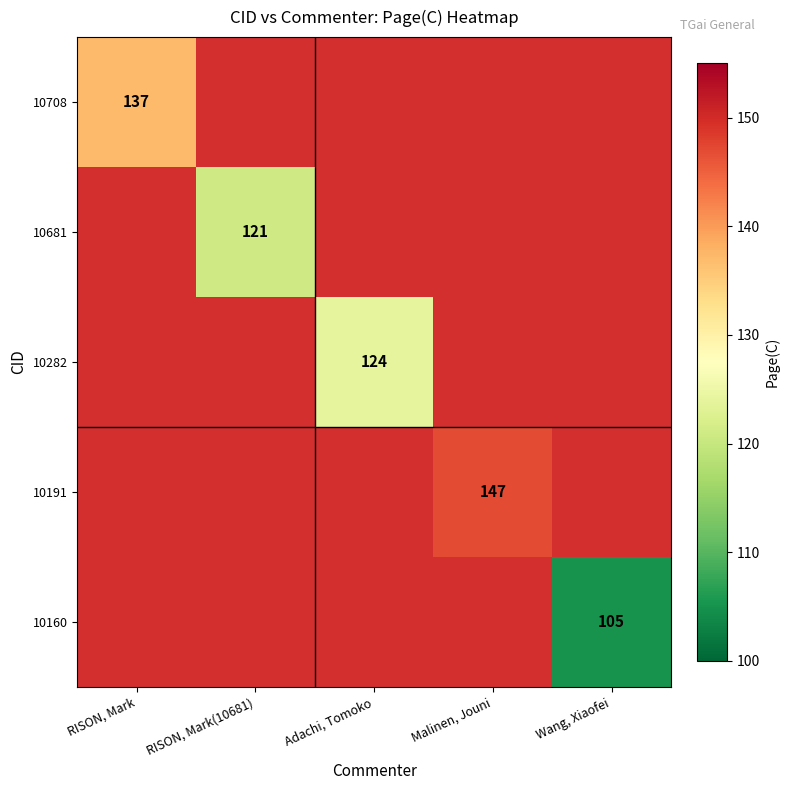

The value of 10681 at RISON, Mark(10681) is 121. True or false?

True